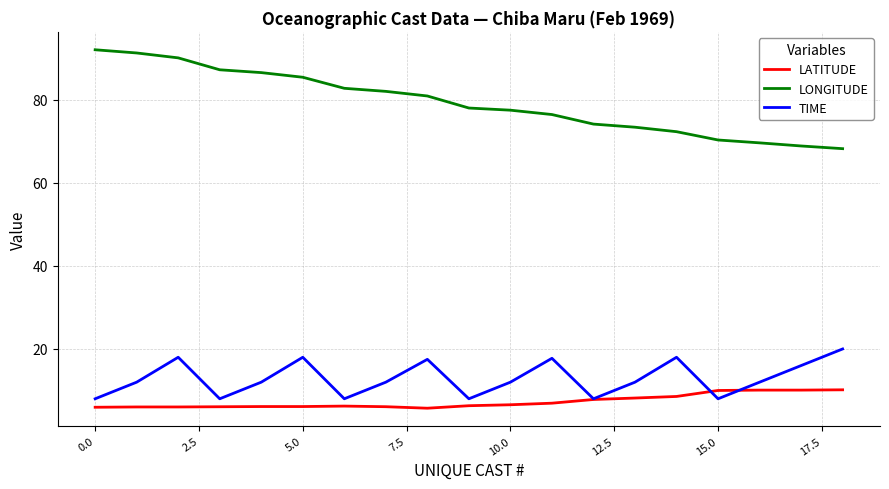

How many interior local peaks does the TIME series have?

5